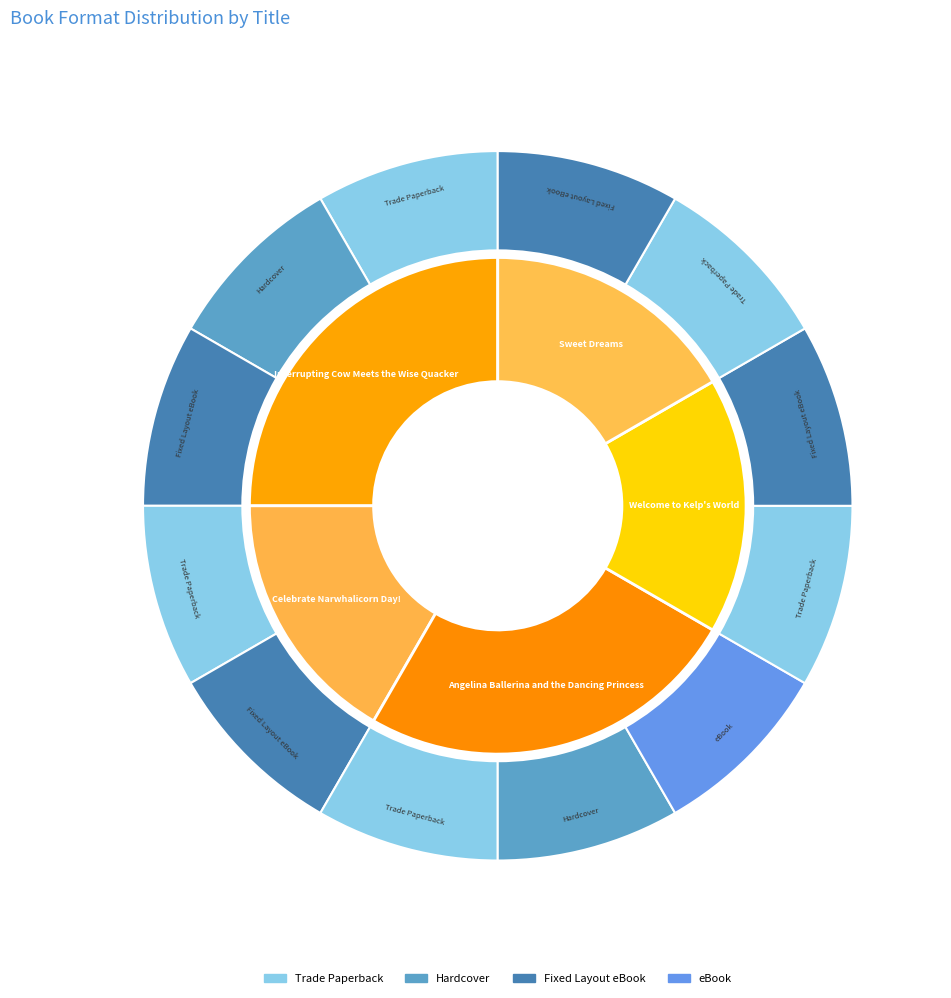

What is the change in value from Celebrate Narwhalicorn Day! to Angelina Ballerina and the Dancing Princess?

+1